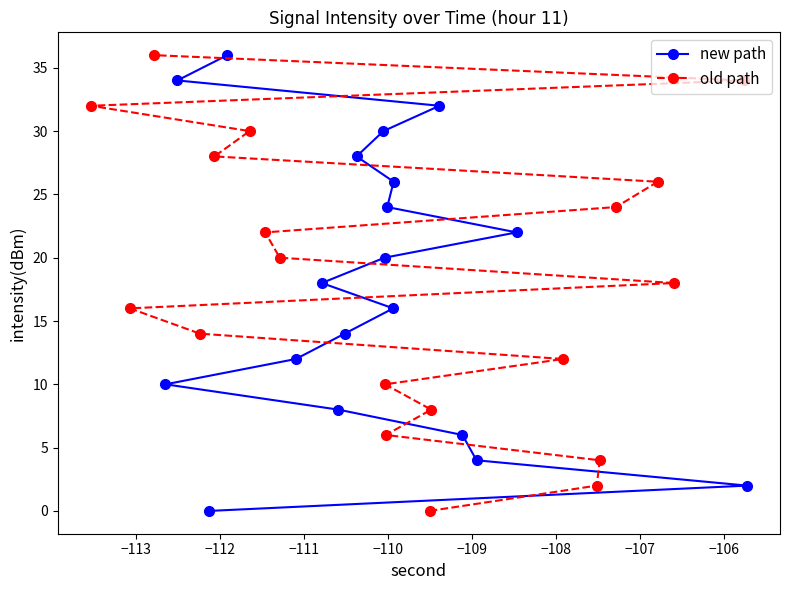

What are all the series names shown in the legend?

new path, old path